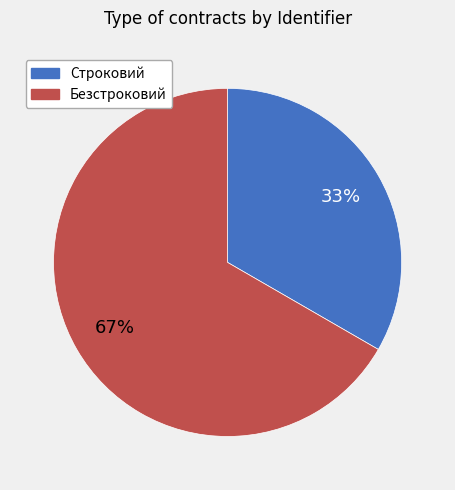

True or false: Строковий accounts for 25% of the total.

False